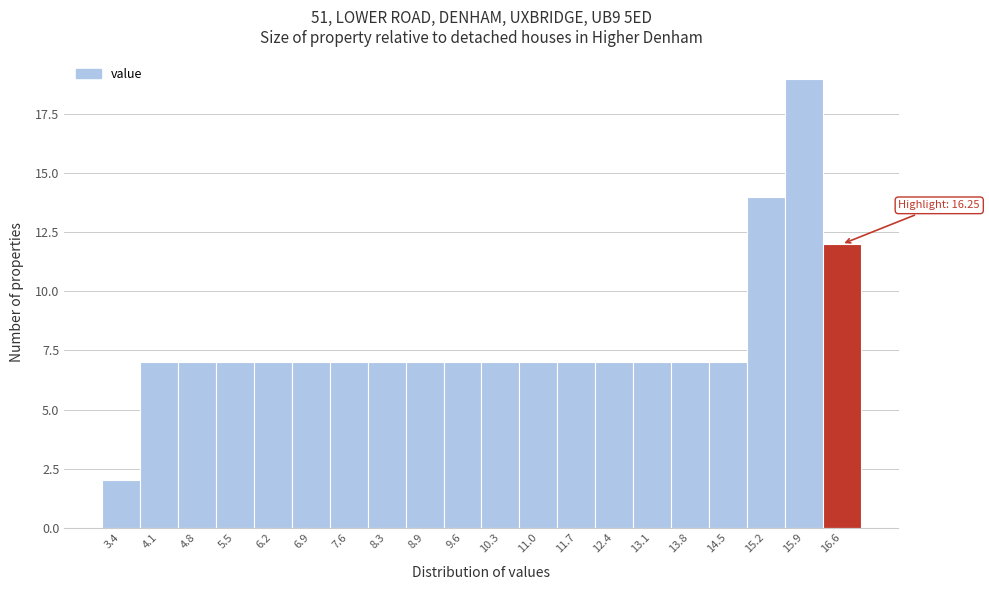

Which range on the x-axis has the tallest bar?

15.5 to 16.2